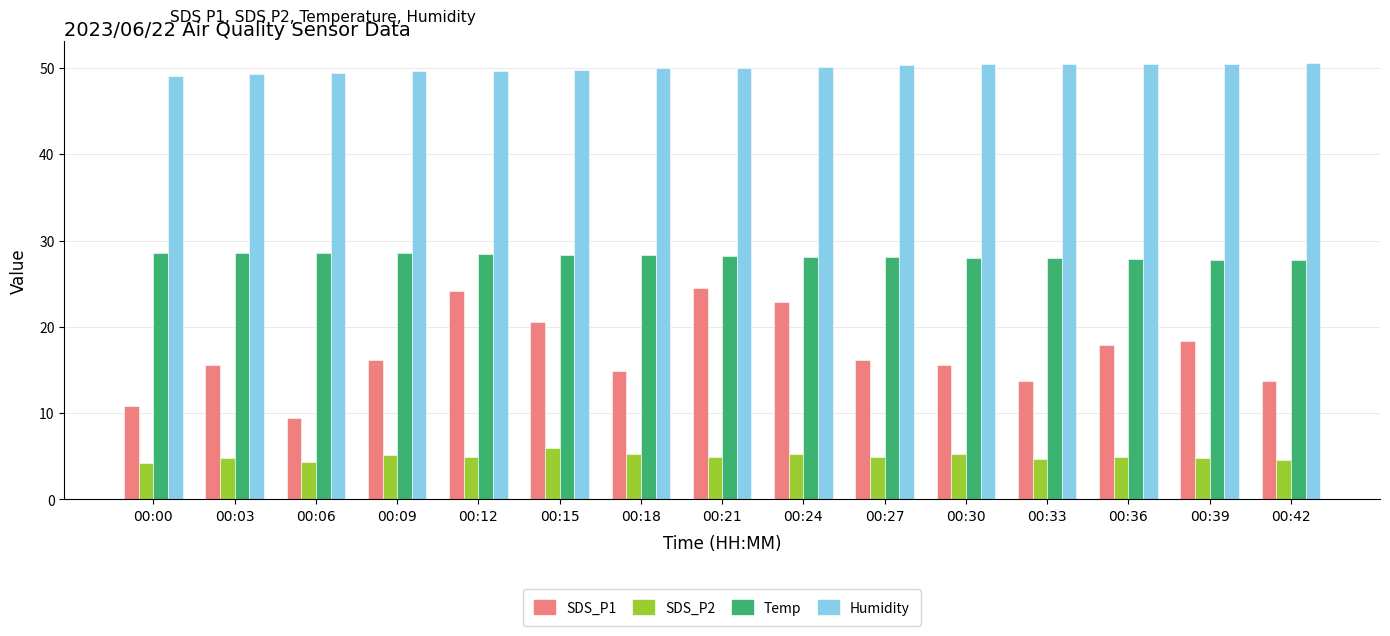

What is the sum of all SDS_P2 values?

74.0